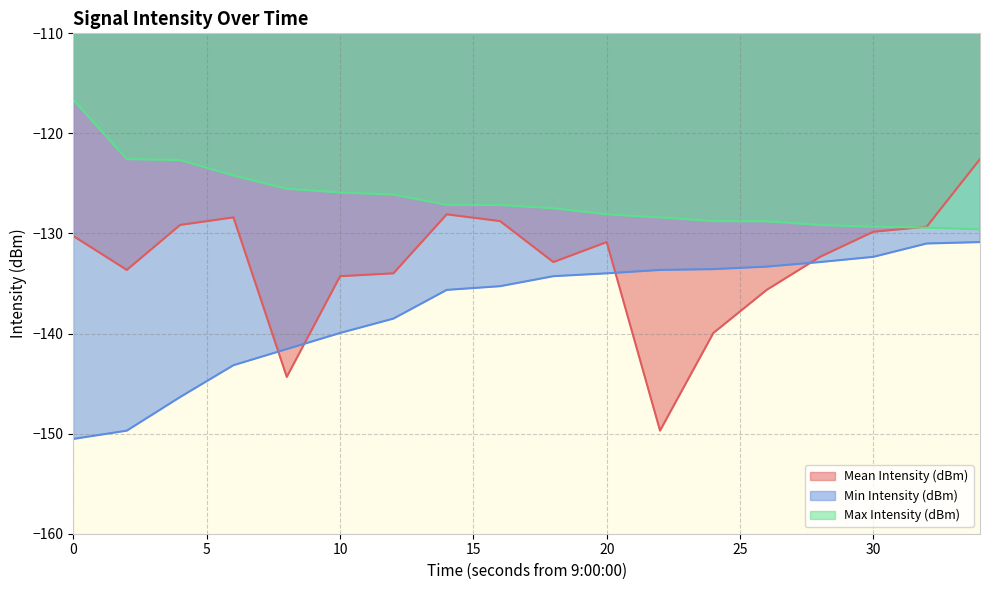

Reading right to left, list all the values displayed in this chart.

Mean Intensity (dBm): -122.6	-129.3	-129.8	-132.3	-135.6	-139.9	-149.7	-130.9	-132.9	-128.8	-128.1	-134.0	-134.3	-144.3	-128.4	-129.1	-133.6	-130.3
Min Intensity (dBm): -130.9	-131.0	-132.3	-132.9	-133.3	-133.6	-133.6	-134.0	-134.3	-135.3	-135.6	-138.5	-139.9	-141.5	-143.2	-146.3	-149.7	-150.5
Max Intensity (dBm): -129.6	-129.4	-129.3	-129.1	-128.8	-128.8	-128.4	-128.1	-127.5	-127.2	-127.1	-126.1	-125.9	-125.5	-124.2	-122.7	-122.6	-116.7